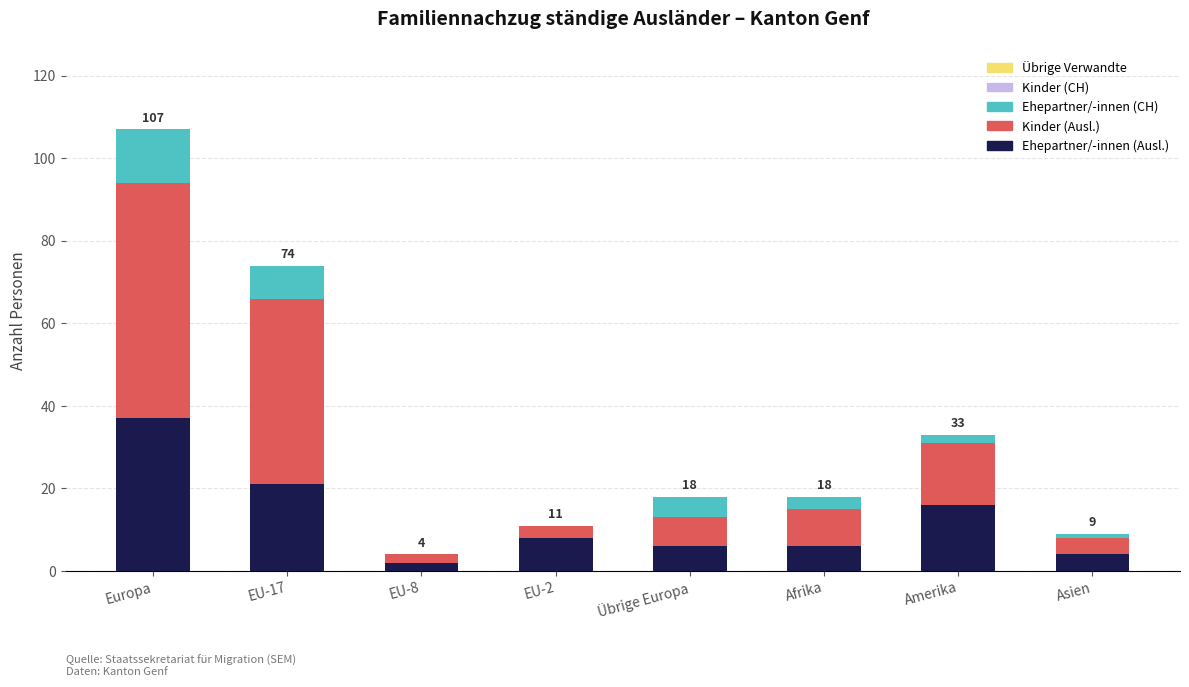

Is it true that Ehepartner/-innen (Ausl.) equals 6 at Übrige Europa?

True